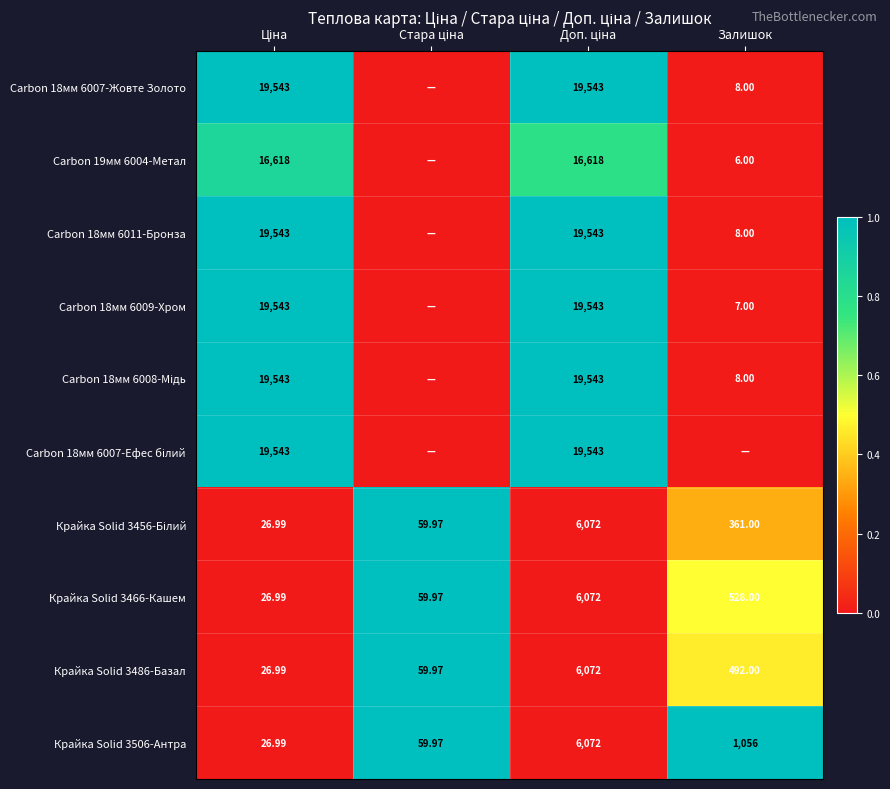

Is it true that Carbon 18мм 6007-Жовте Золото equals 1.5 at Ціна?

False